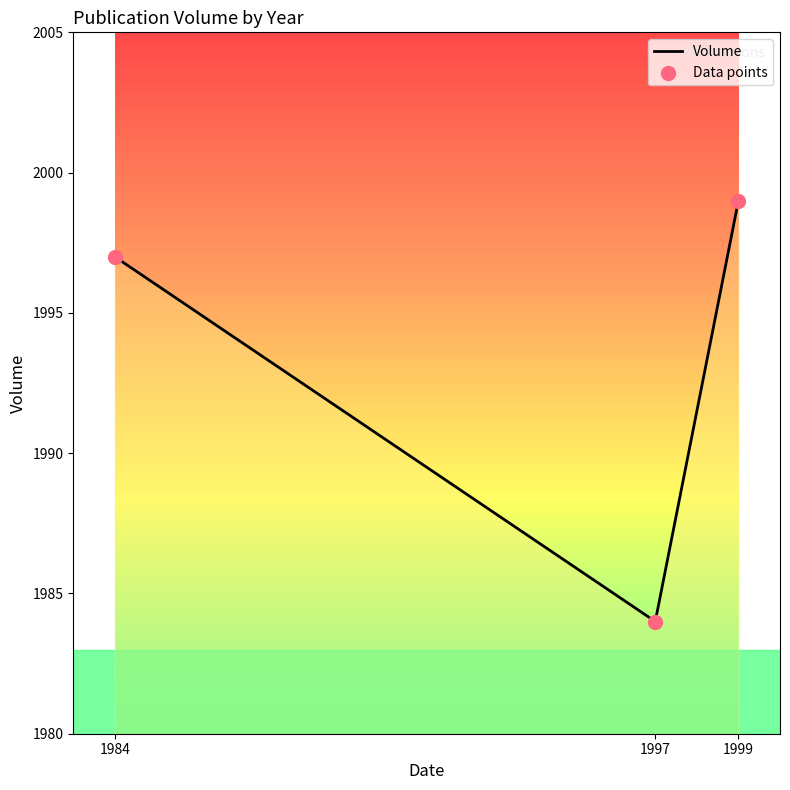

What is the minimum value for Volume?

1984.0